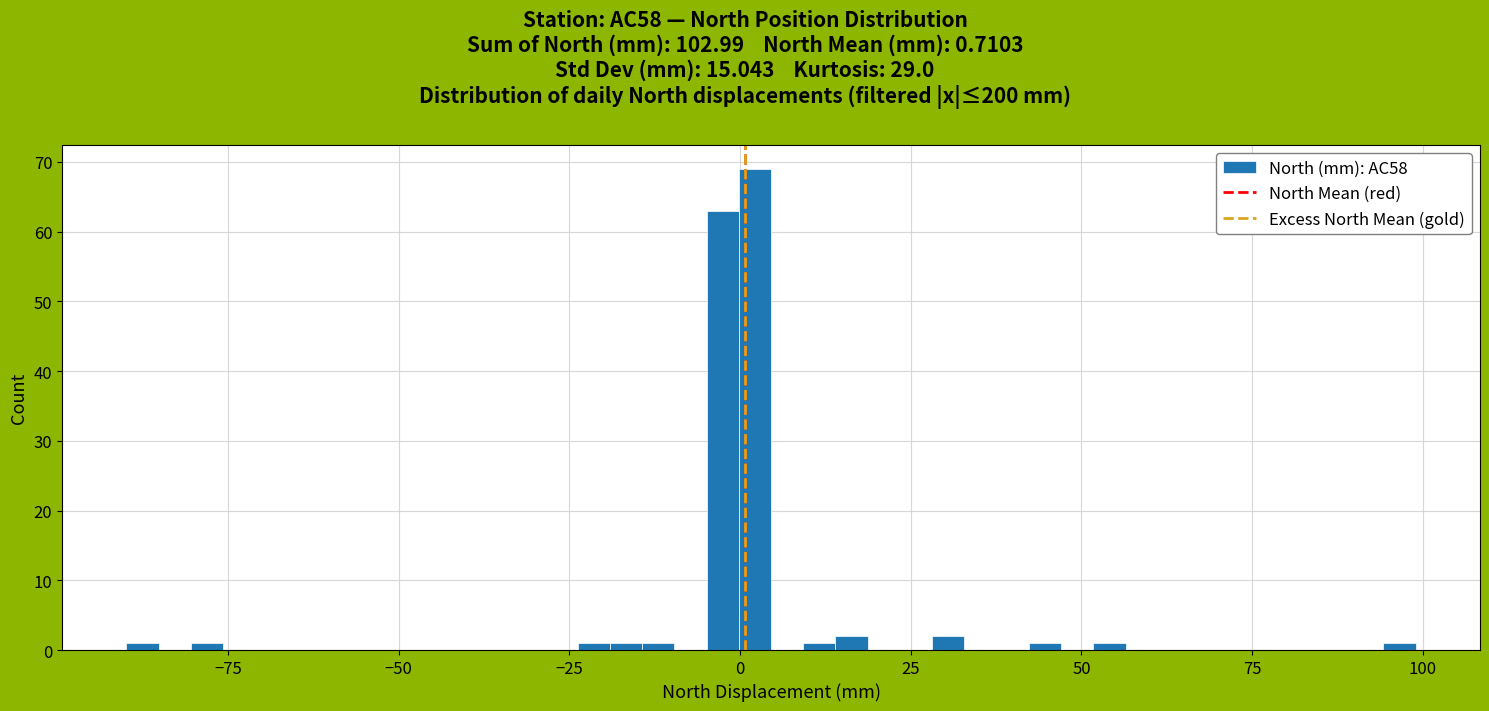

Read against the x-axis, roughly where is the centre of the tallest bar?

0